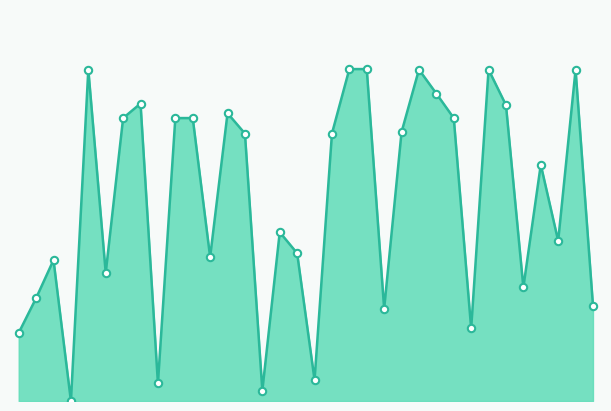

How many lines are shown in the chart?

1